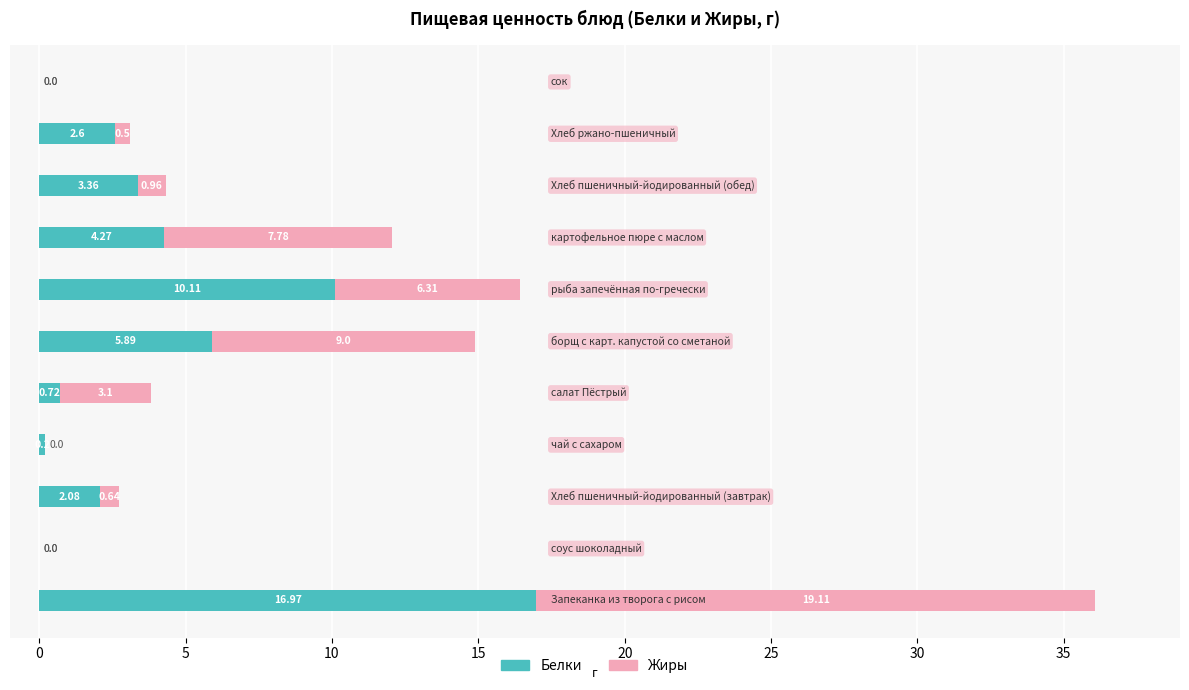

Reading left to right, transcribe all the data shown in this chart.

Белки: 17.0	0.0	2.1	0.2	0.7	5.9	10.1	4.3	3.4	2.6	0.0
Жиры: 19.1	0.0	0.6	0.0	3.1	9.0	6.3	7.8	1.0	0.5	0.0